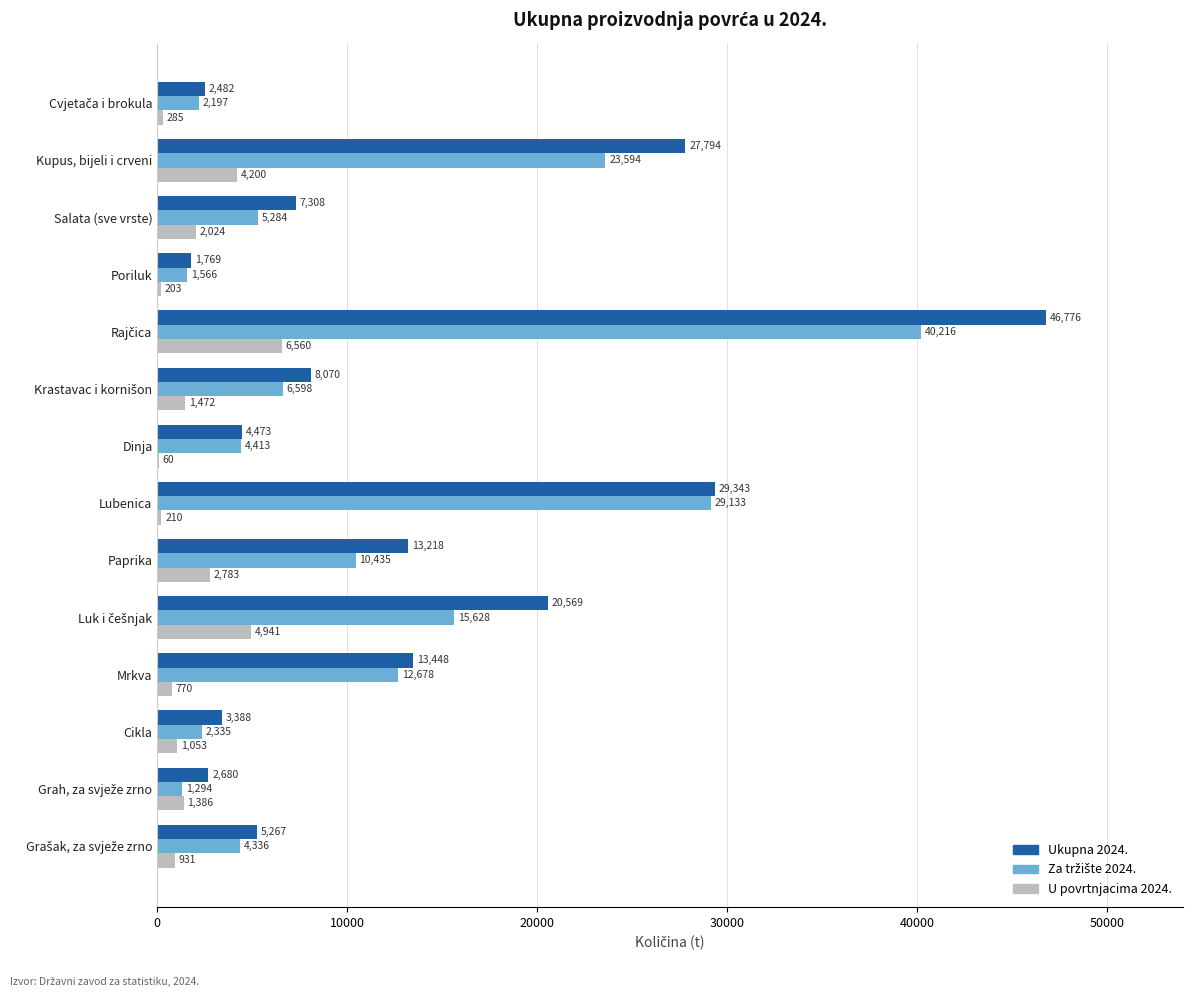

What is the greatest value displayed?

46776